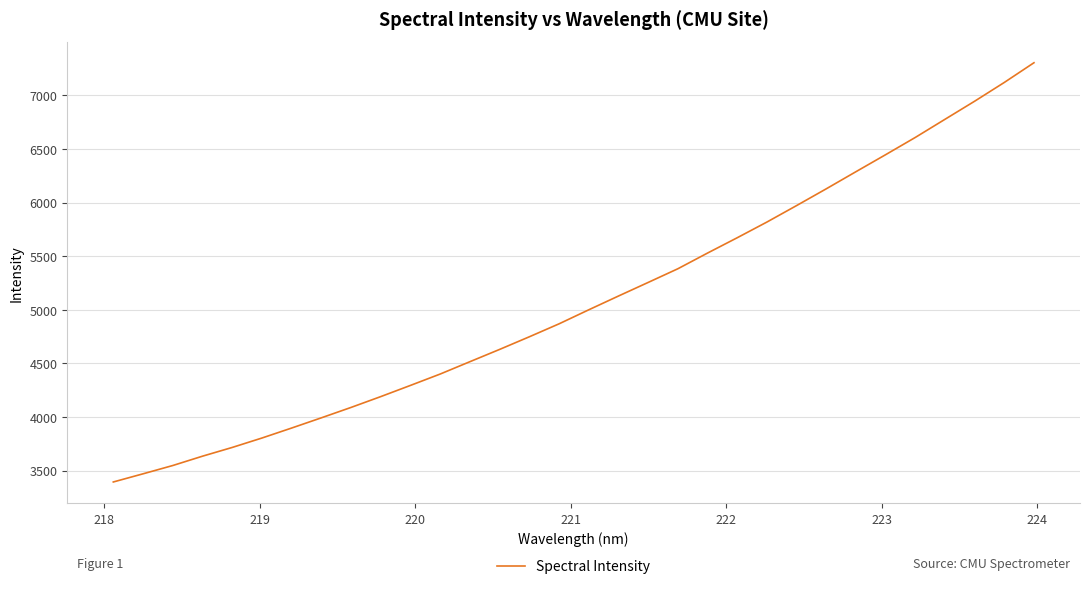

What is the difference between the maximum and minimum values?

3909.6